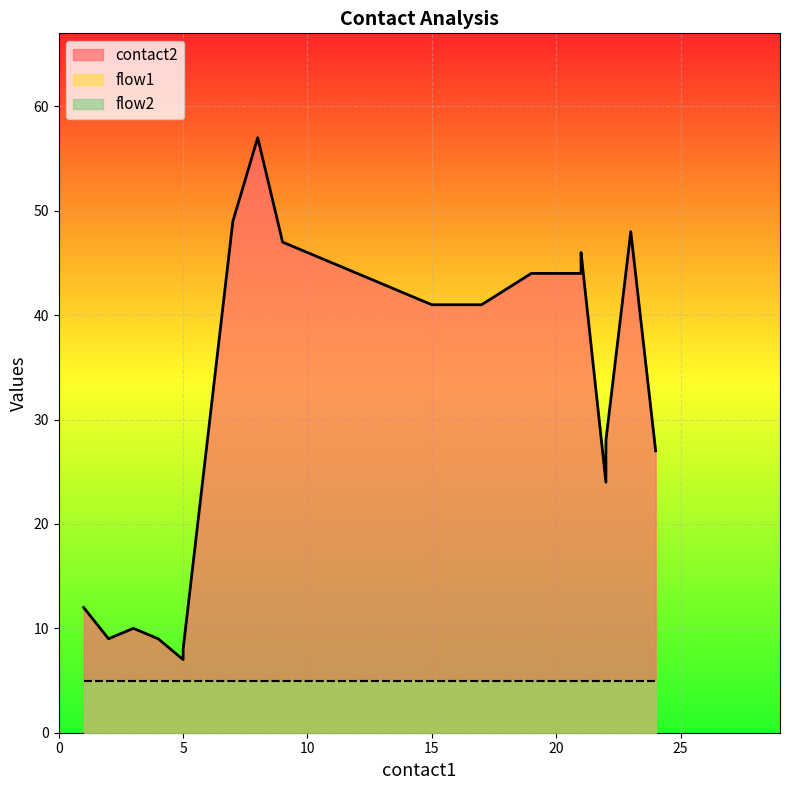

What is the value of the flow1 point at the 8th from the left?

1